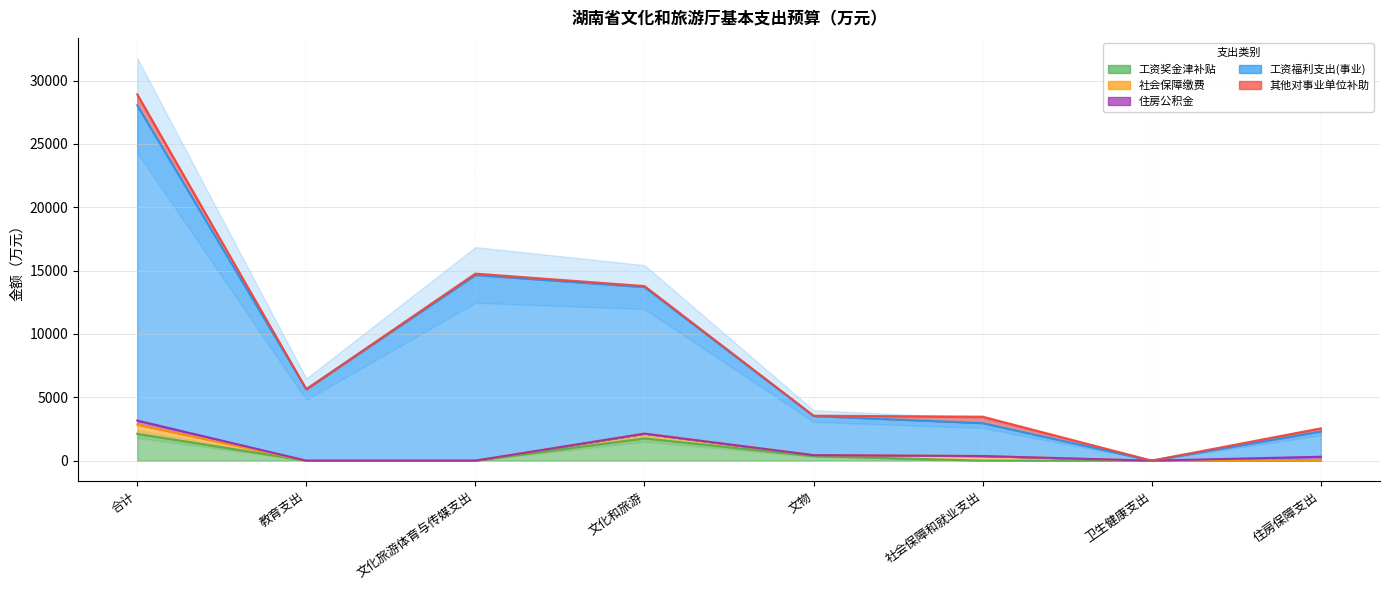

Is it true that 工资奖金津补贴 equals 0.0 at 住房保障支出?

True